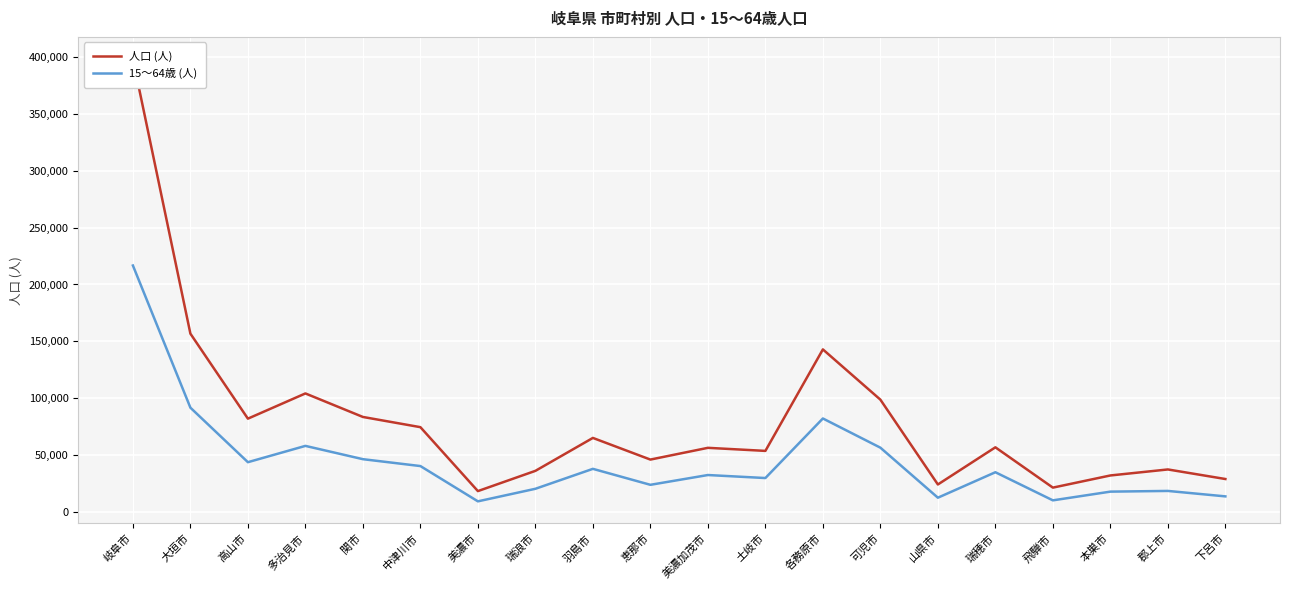

What is the label of the 13th point from the right?

瑞浪市